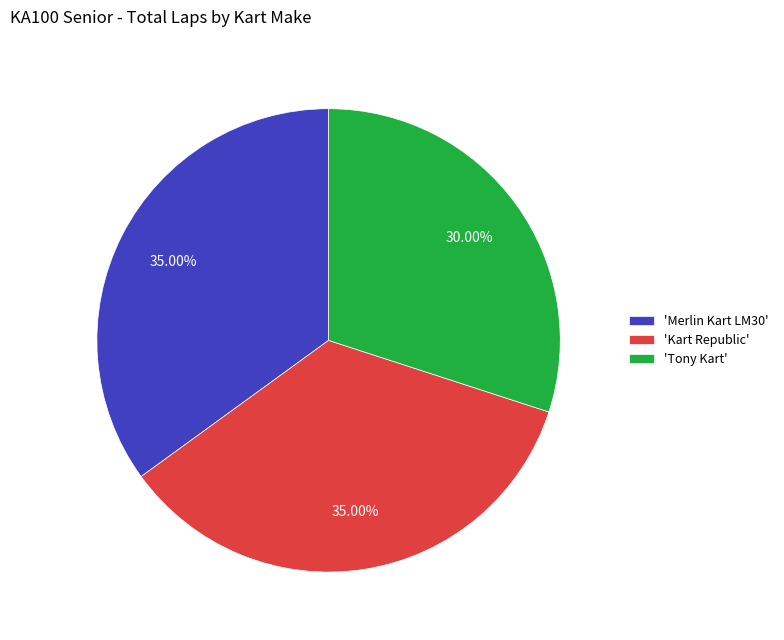

Count the number of slices in the pie.

3